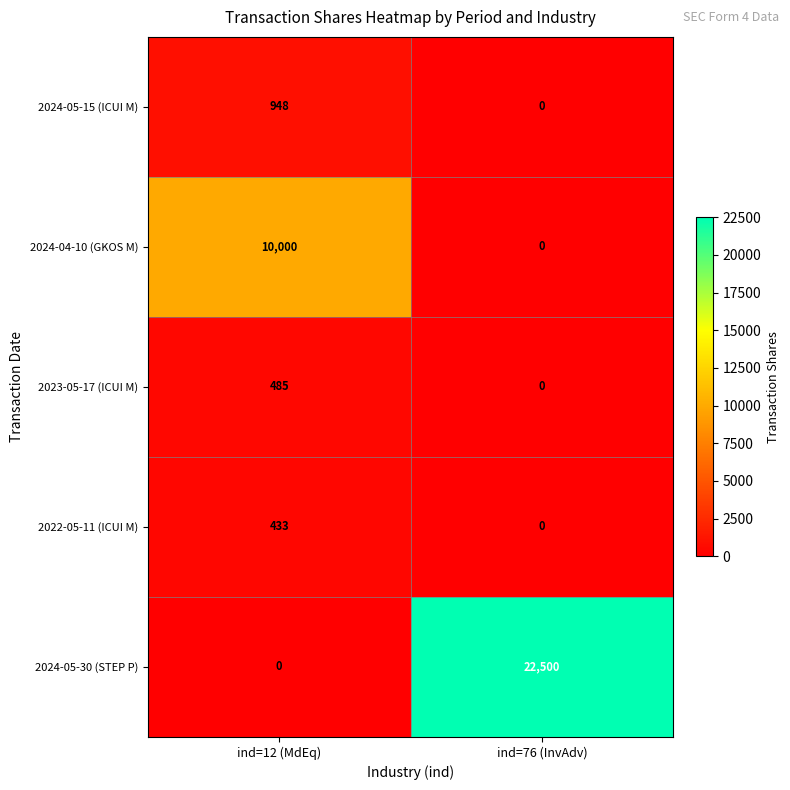

What is the sum of the 2024-05-30 (STEP P) values at ind=12 (MdEq) and ind=76 (InvAdv)?

22500